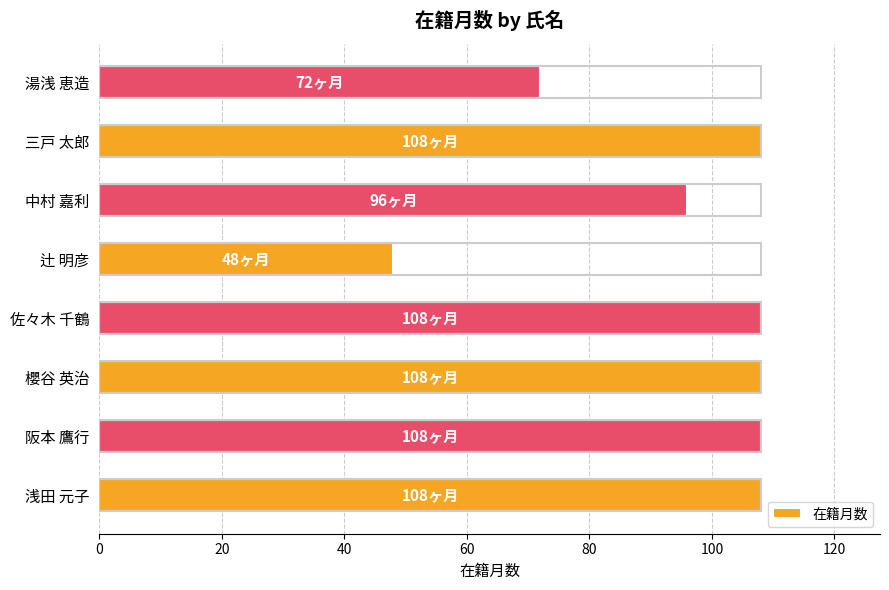

How many categories are shown in the chart?

8